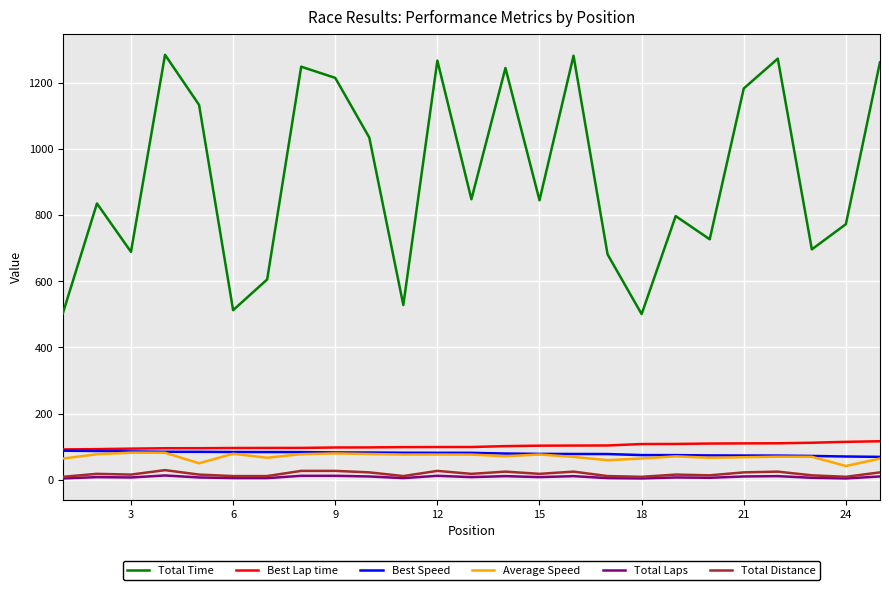

Which series has the largest range (max minus min)?

Total Time